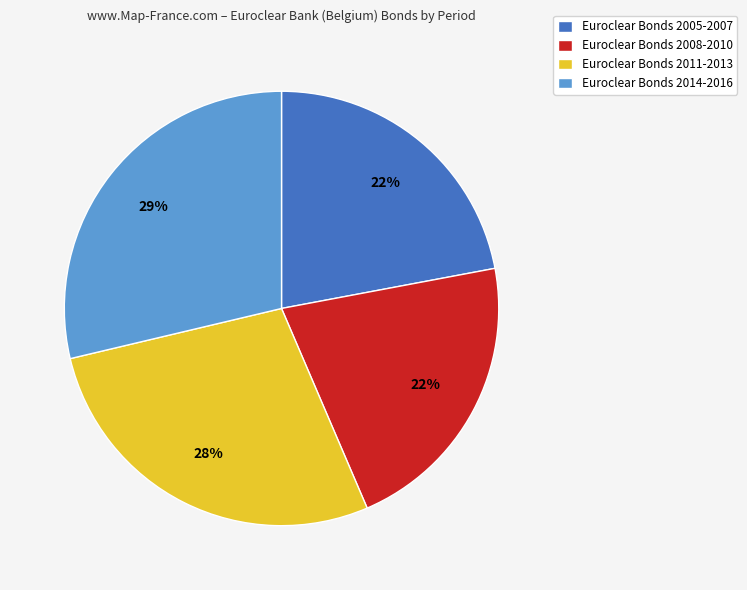

The Euroclear Bonds 2014-2016 slice represents 29% of the pie. True or false?

True